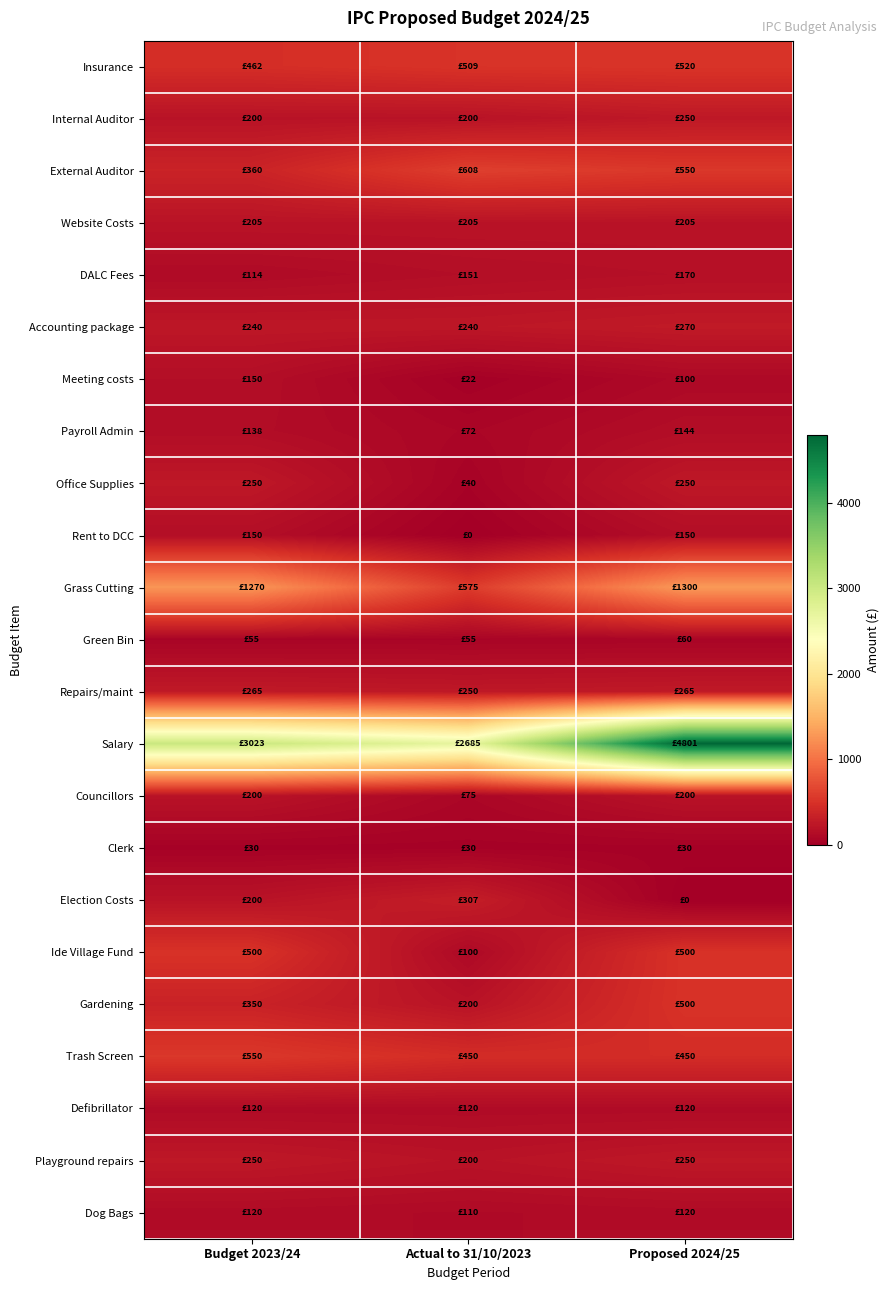

At which category does the chart reach its peak across all series?

Proposed 2024/25